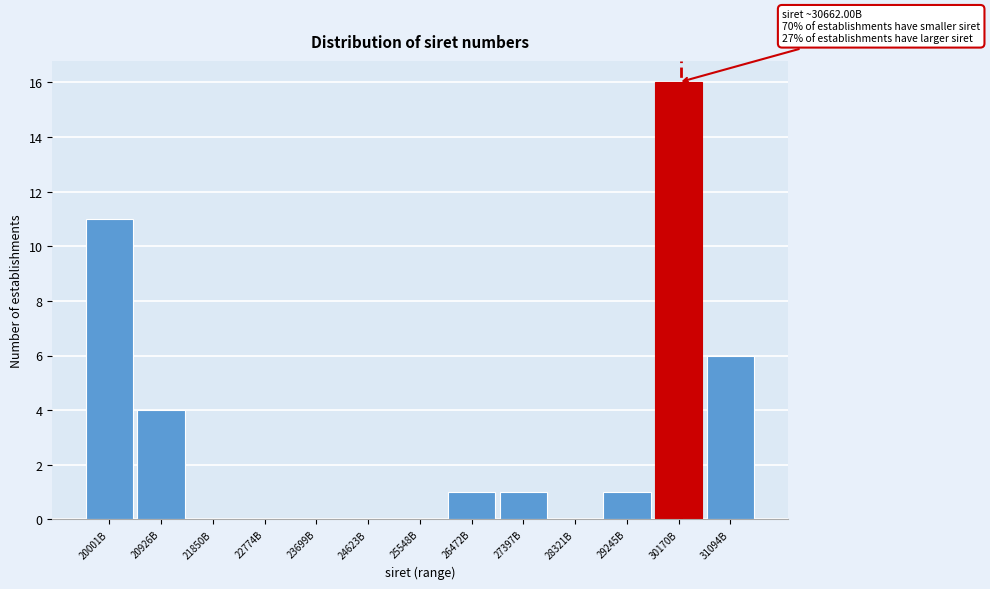

Reading left to right, extract all data points from this chart.

20001B=11	20926B=4	21850B=0	22774B=0	23699B=0	24623B=0	25548B=0	26472B=1	27397B=1	28321B=0	29245B=1	30170B=16	31094B=6